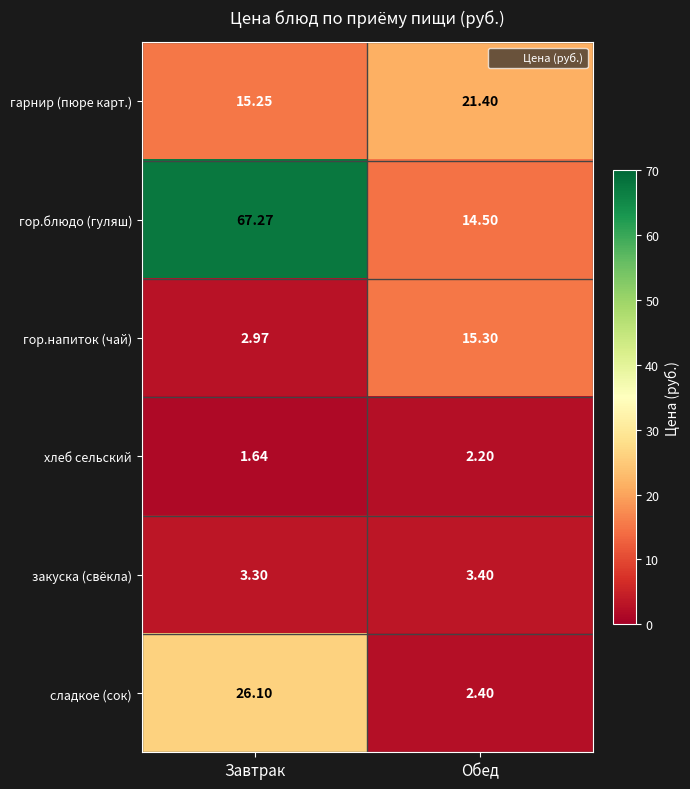

Which series has the widest spread of values?

гор.блюдо (гуляш)